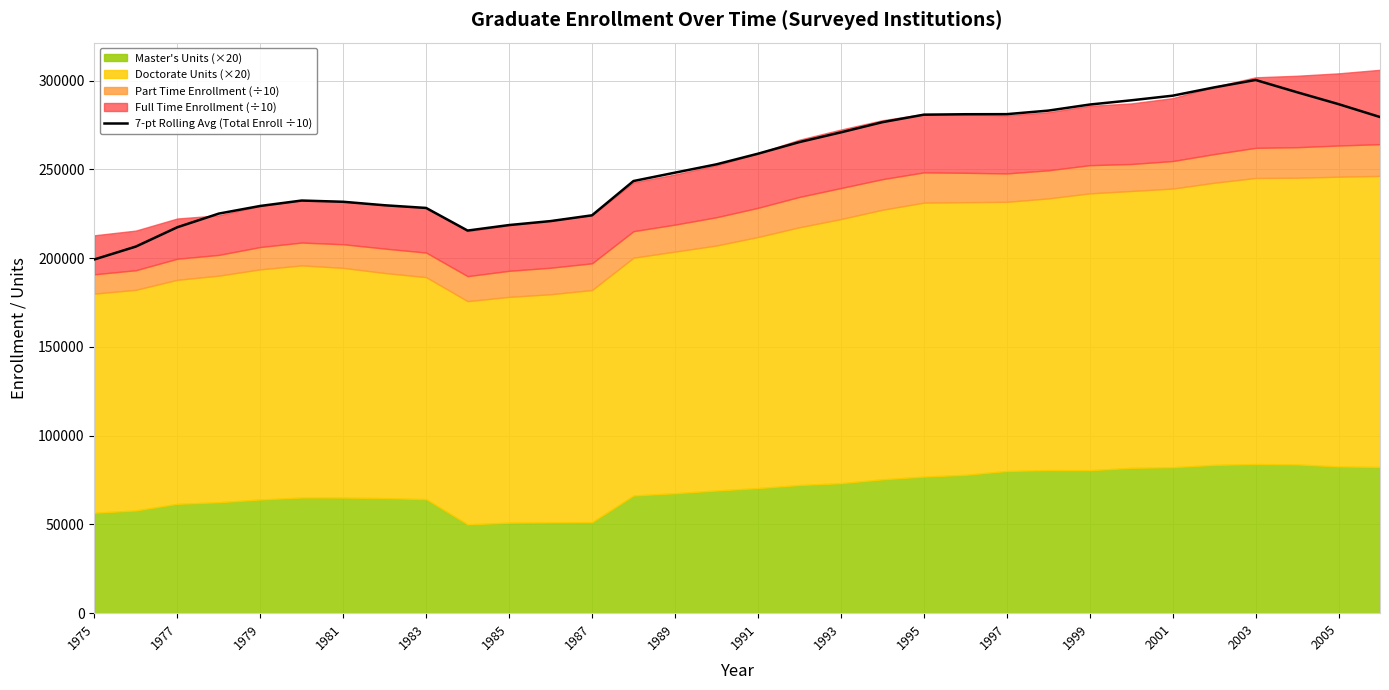

Which label corresponds to the smallest value in the chart?

1975